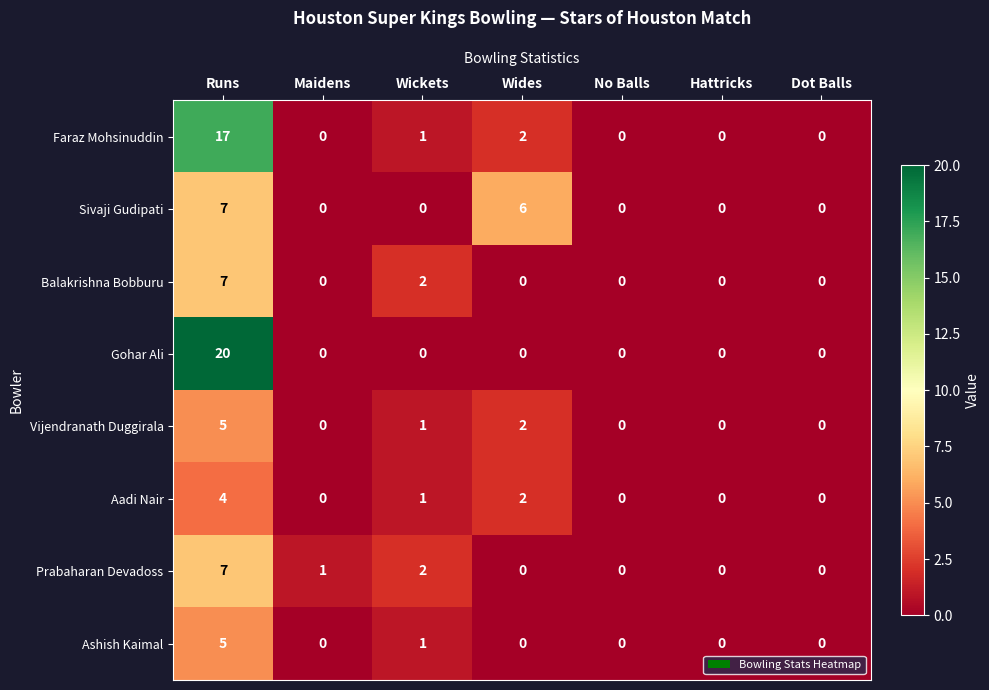

The Vijendranath Duggirala series shows 8 at Runs. True or false?

False